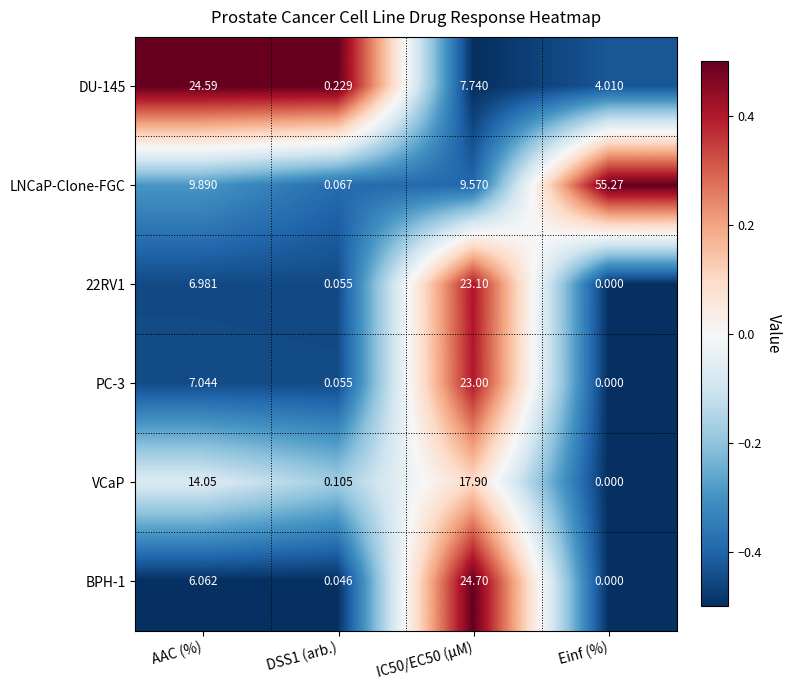

At which category is the sum across all series the highest?

IC50/EC50 (µM)